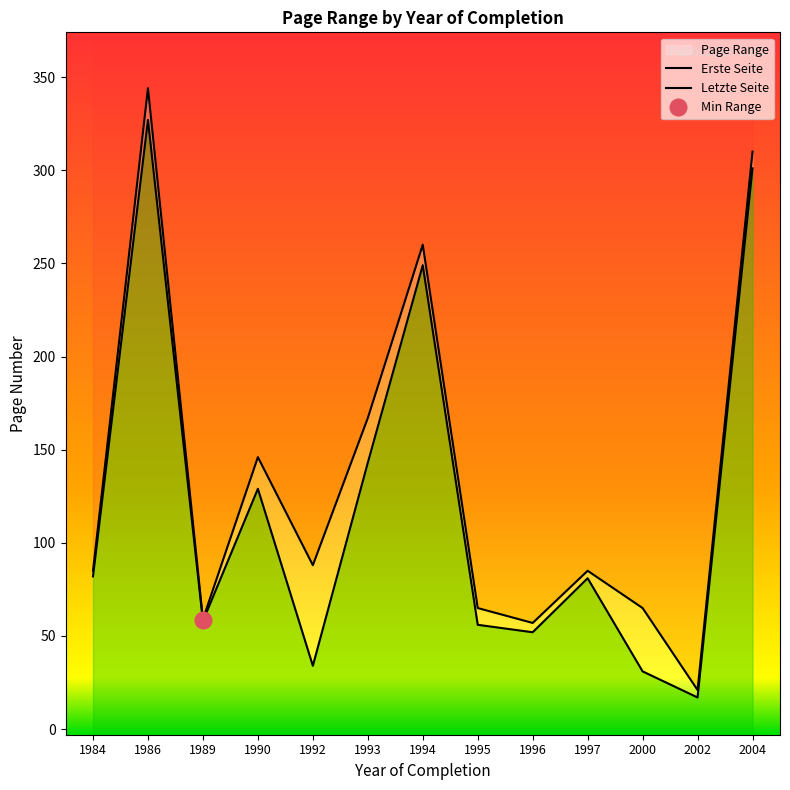

The Letzte Seite series shows 53 at 1984. True or false?

False